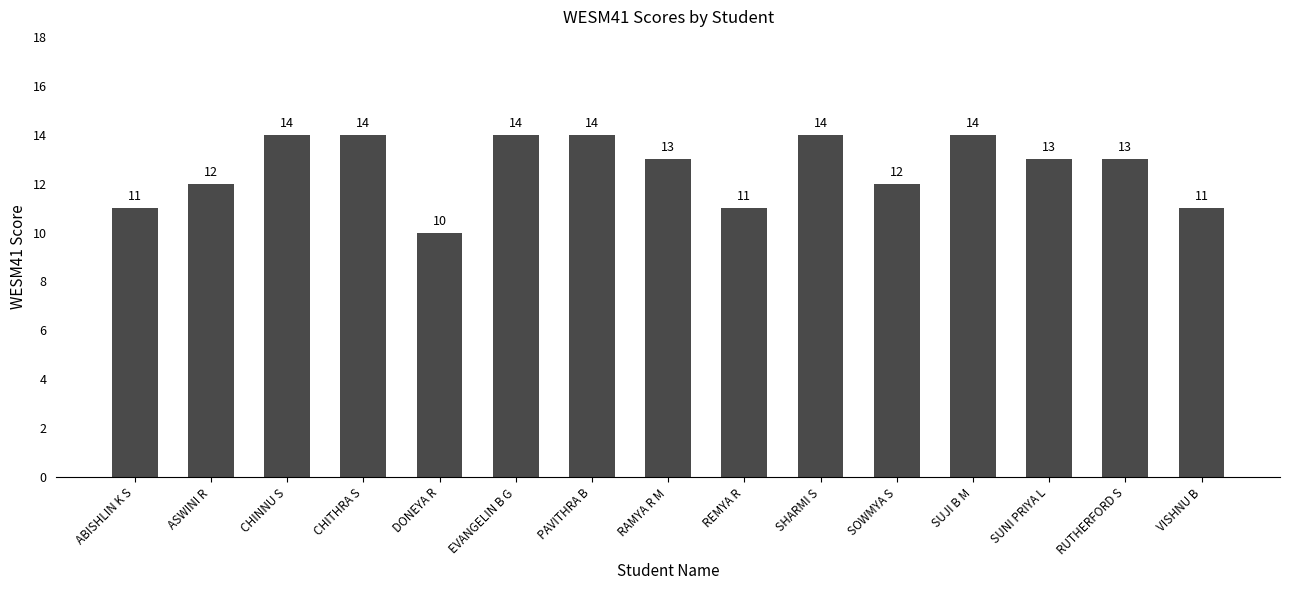

Approximately how many times larger is the value at ABISHLIN K S compared to ASWINI R?

0.9